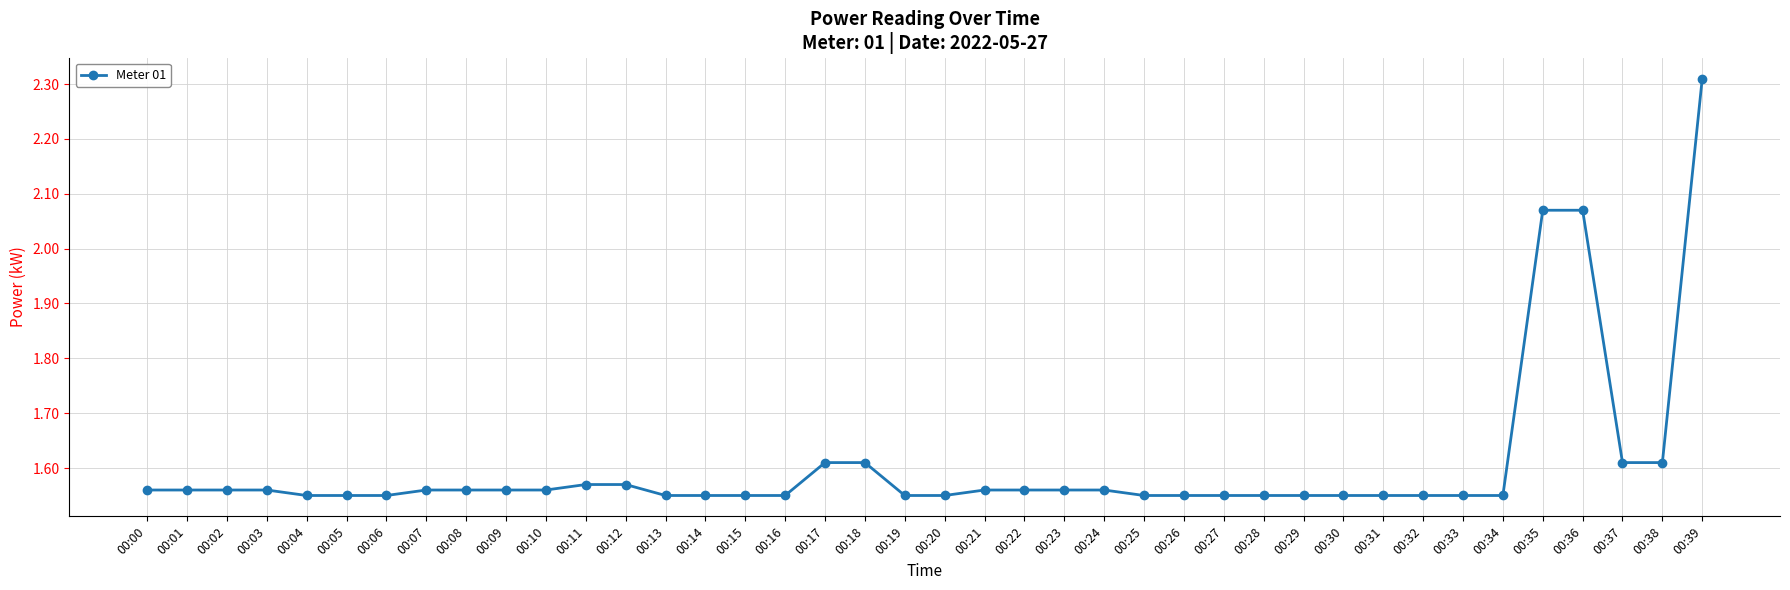

What is the ratio of the value at 00:22 to the value at 00:12?

1.0